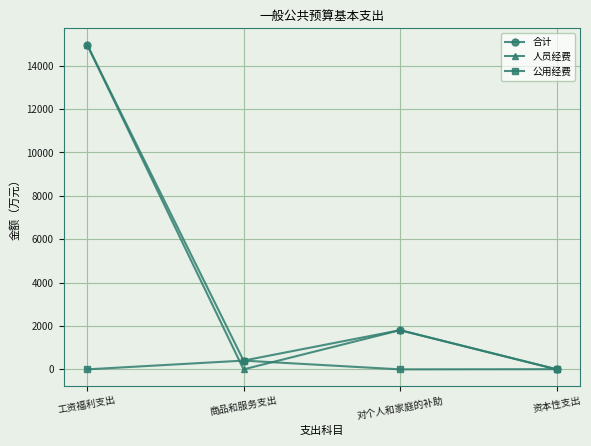

What is the spread (max minus min) of values at 商品和服务支出?

403.5